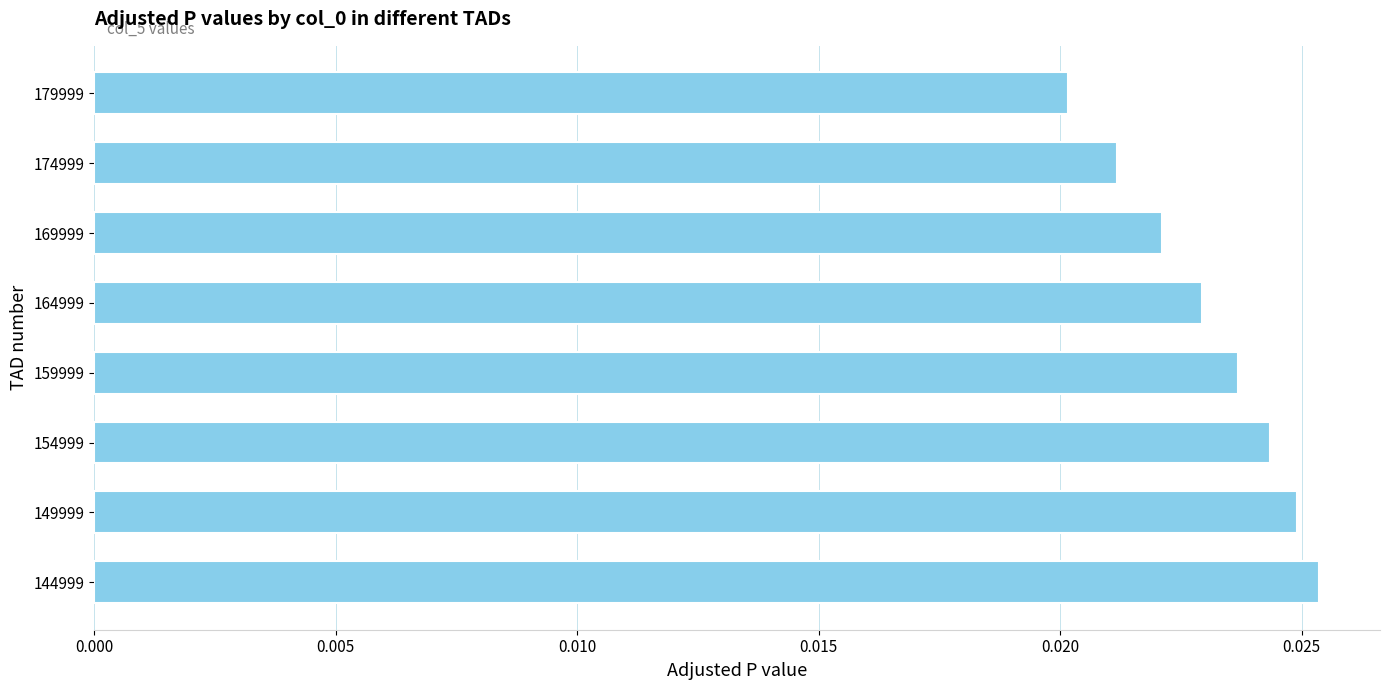

Which has a higher value, 179999 or 164999?

164999